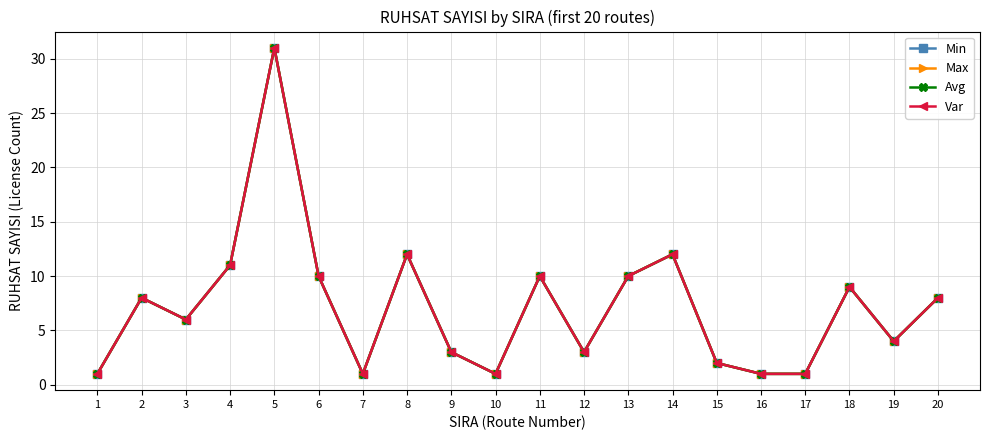

What is the difference between the Min values at 4 and 1?

10